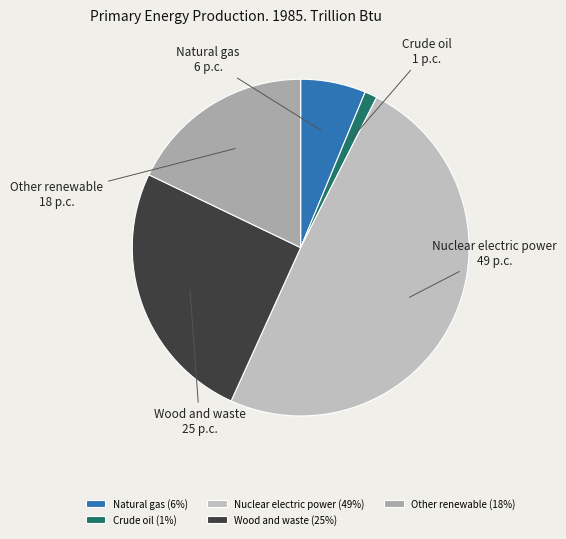

Rank the categories by value from lowest to highest.

Crude oil, Natural gas, Other renewable, Wood and waste, Nuclear electric power